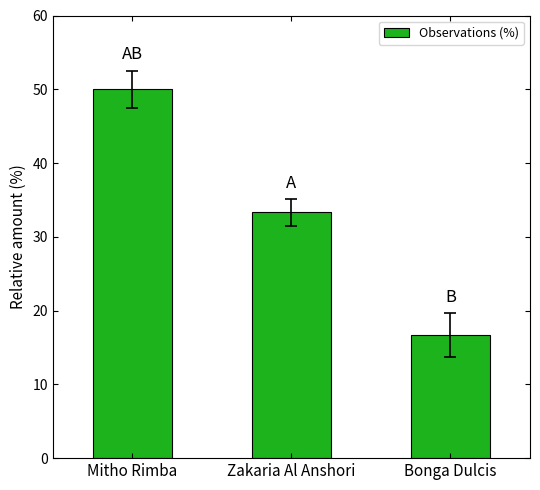

What is the smallest value displayed?

16.7